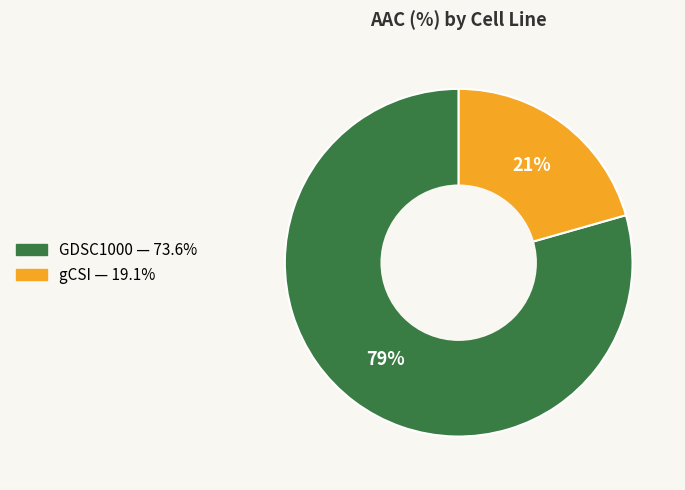

To the nearest percent, what is the average slice percentage?

50%